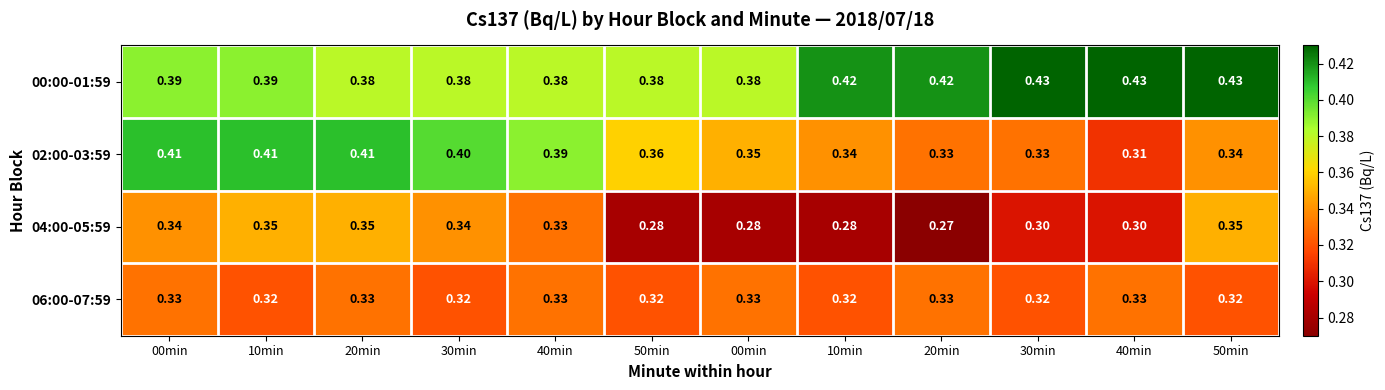

Which series has the widest spread of values?

02:00-03:59